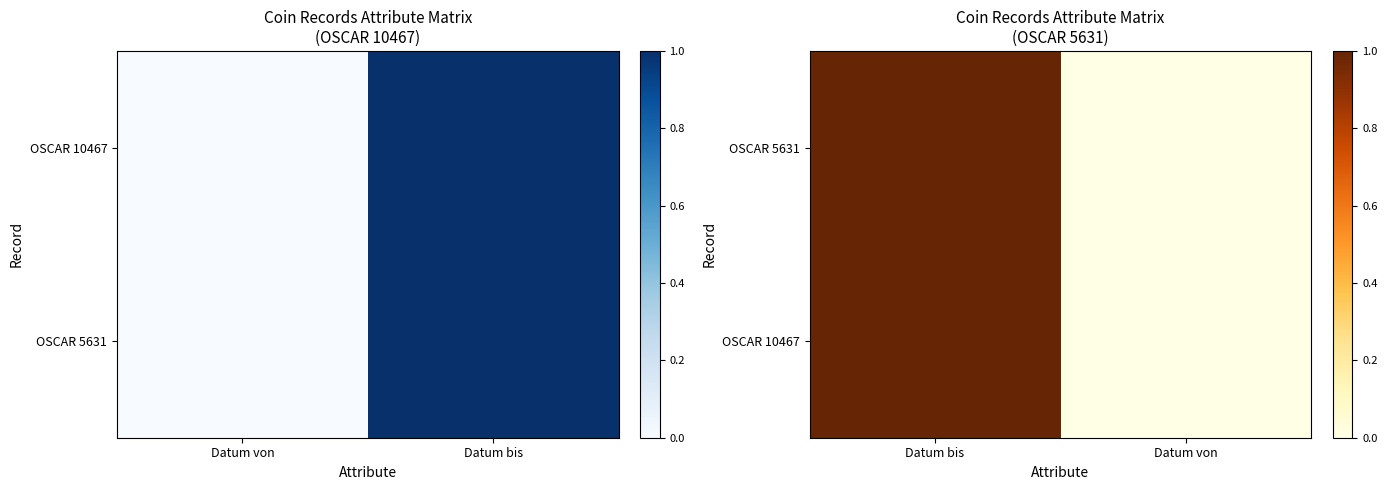

How many data points in OSCAR 5631 are less than 1?

1